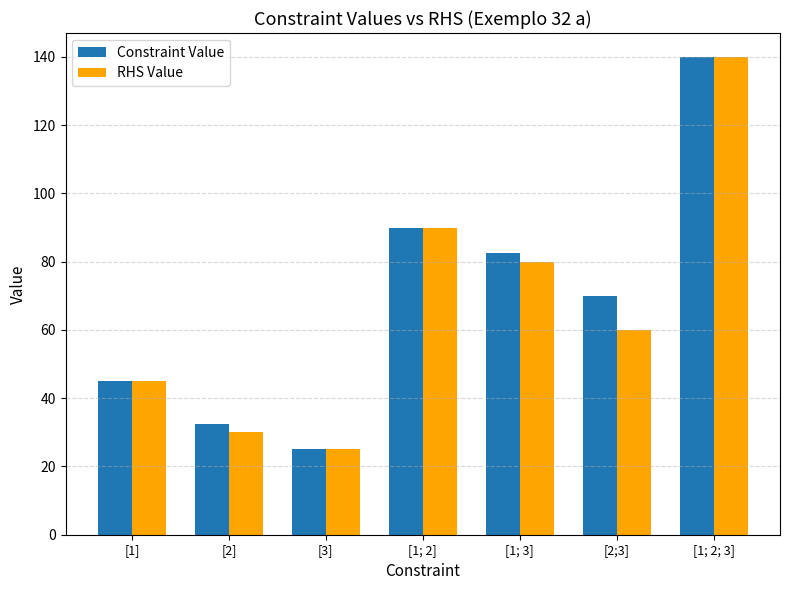

Where is RHS Value nearest to the value 82?

[1; 3]